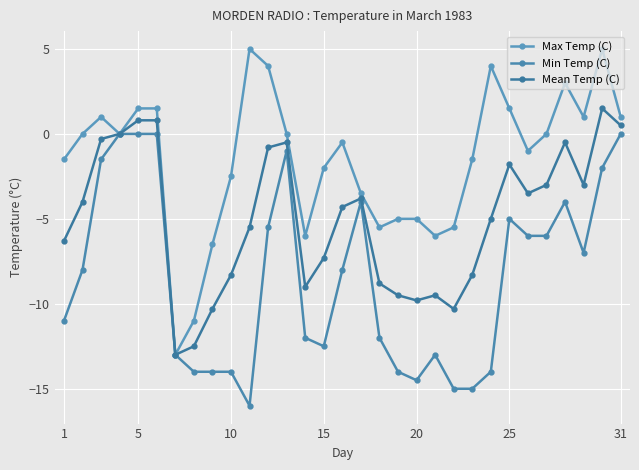

Is this an area chart (filled region under the line)?

No